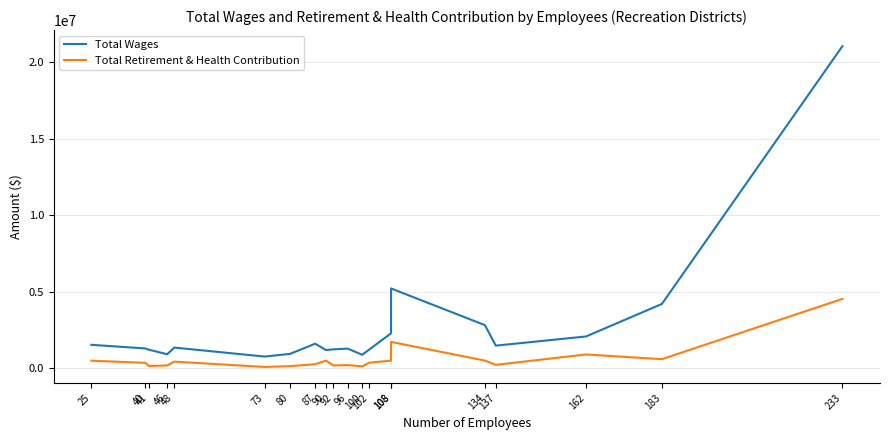

True or false: Total Wages and Total Retirement & Health Contribution intersect in this chart.

False